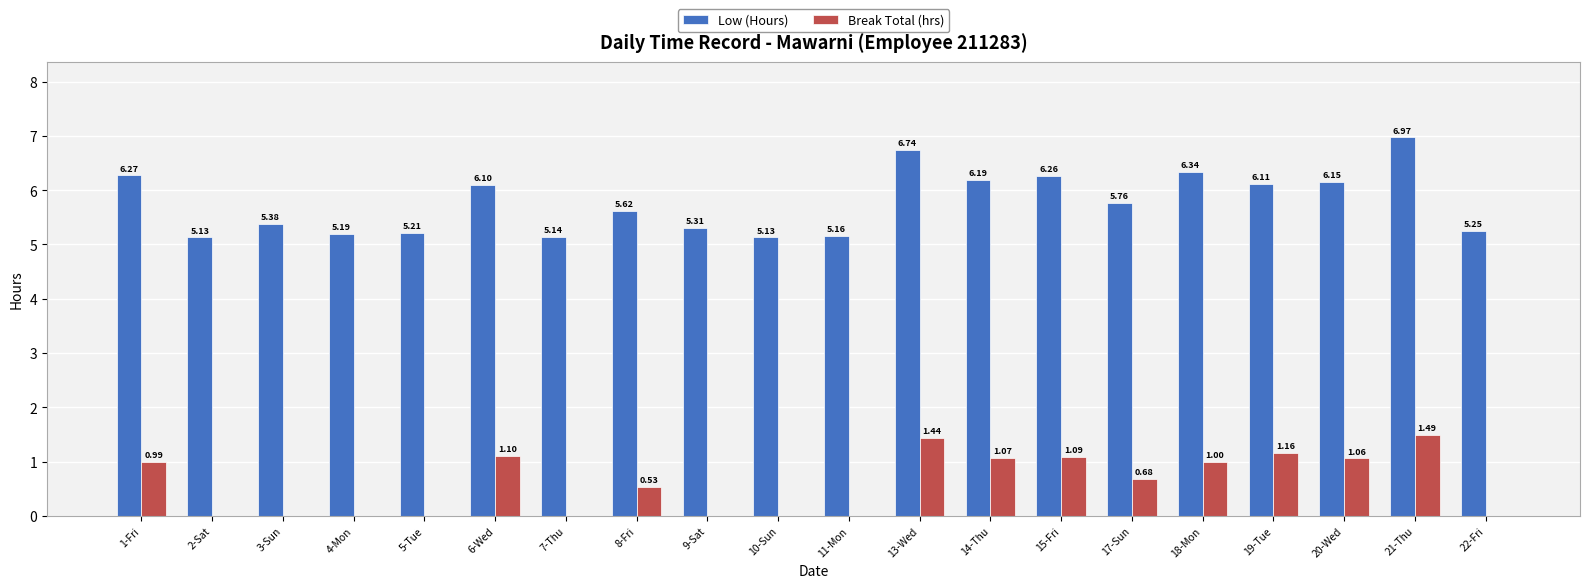

Which series changed the most between 2-Sat and 6-Wed?

Break Total (hrs)